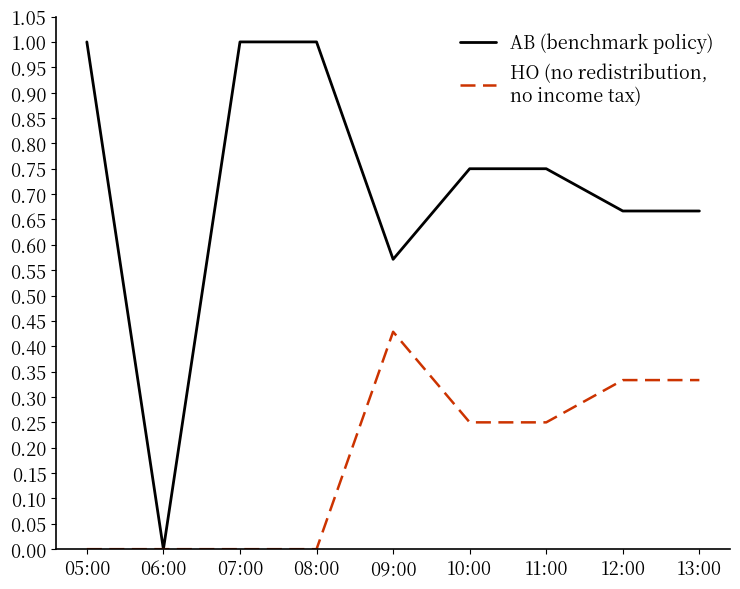

What is the maximum value shown in the chart?

1.0